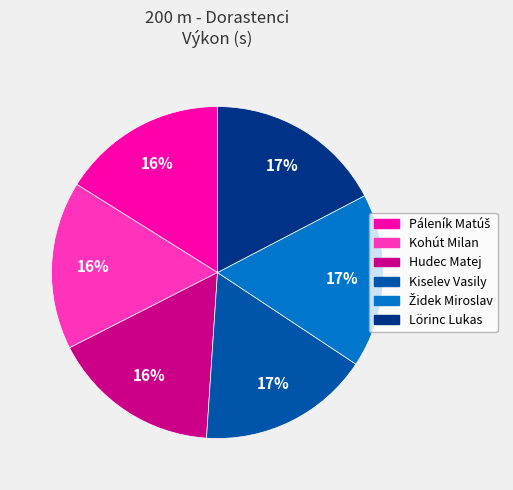

To the nearest percent, what portion does Kohút Milan represent?

16%